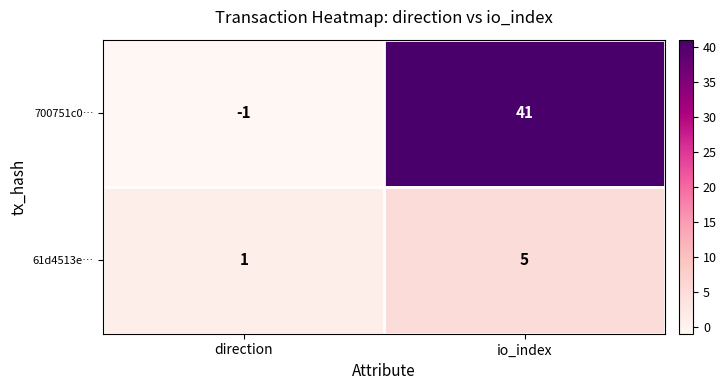

Which series has the widest spread of values?

700751c0…